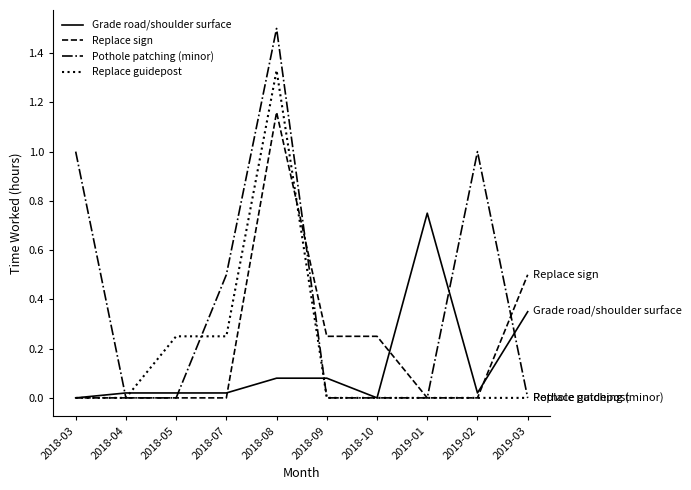

Which series ends up on top after the final intersection of Replace sign and Replace guidepost?

Replace sign